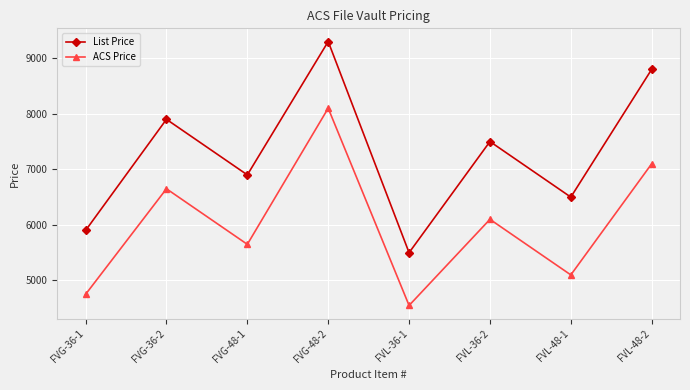

Which series has the widest spread of values?

List Price